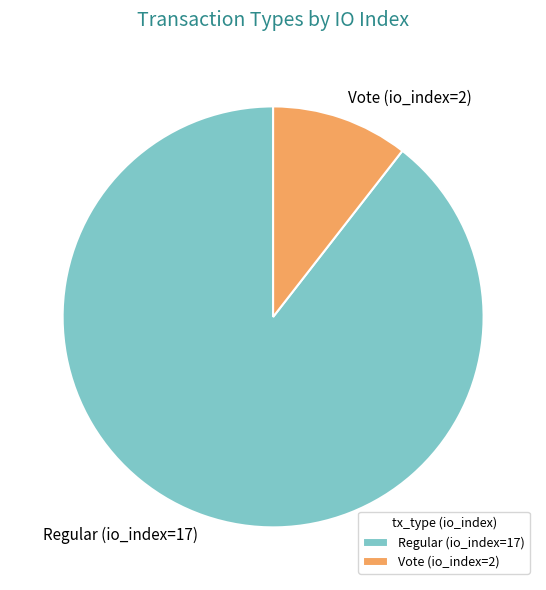

Rank the categories by value from lowest to highest.

Vote (io_index=2), Regular (io_index=17)